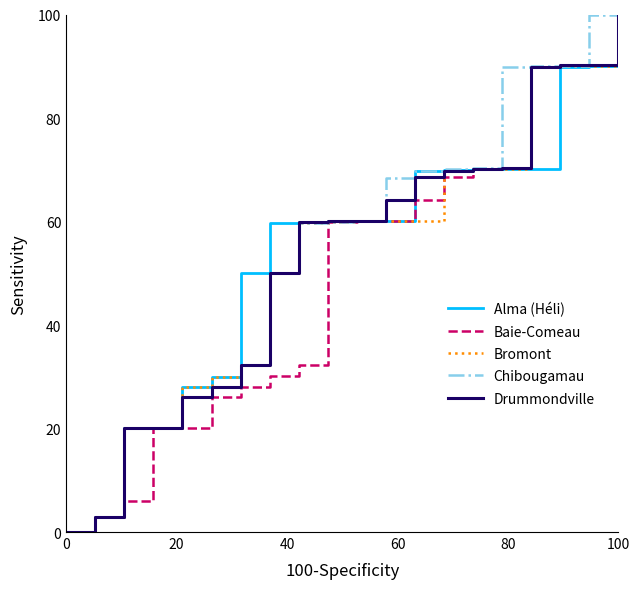

How many lines are shown in the chart?

5